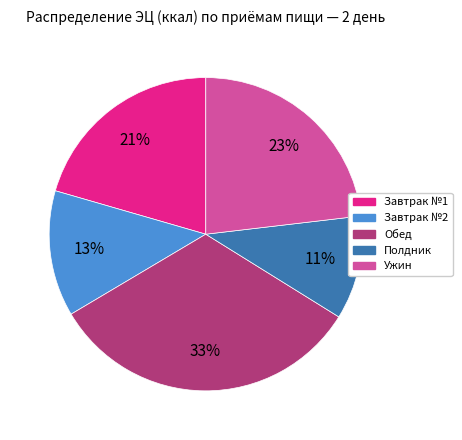

How many segments does this pie chart have?

5